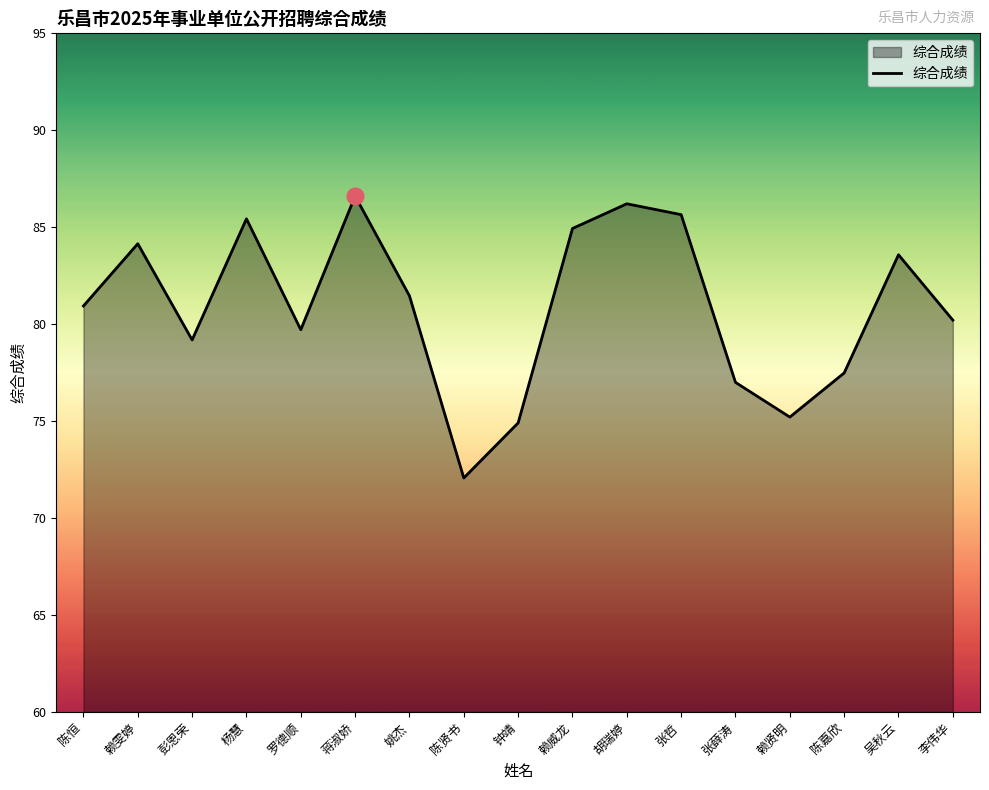

How many lines are shown in the chart?

1